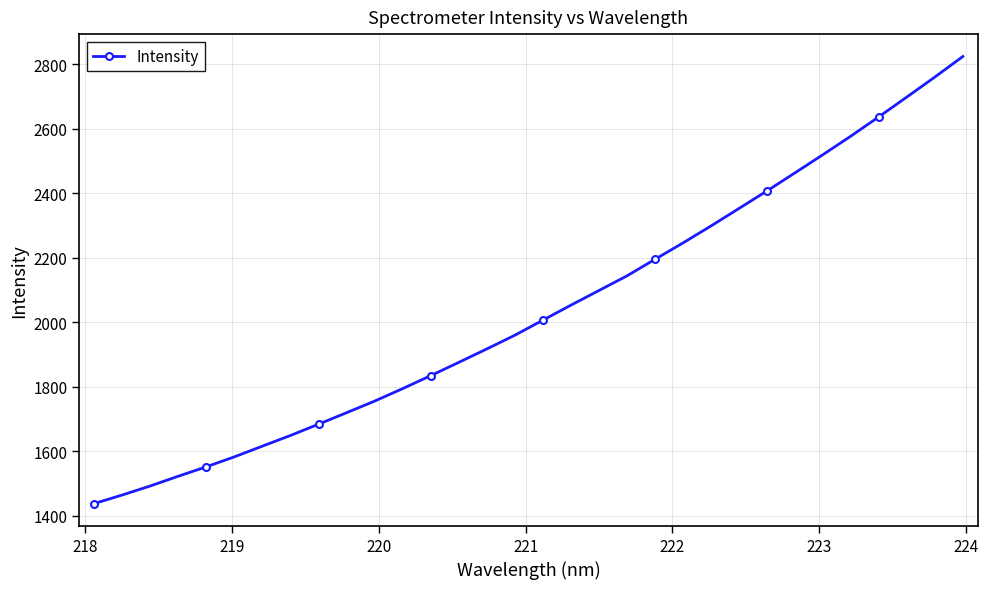

What is the average value?

2035.0